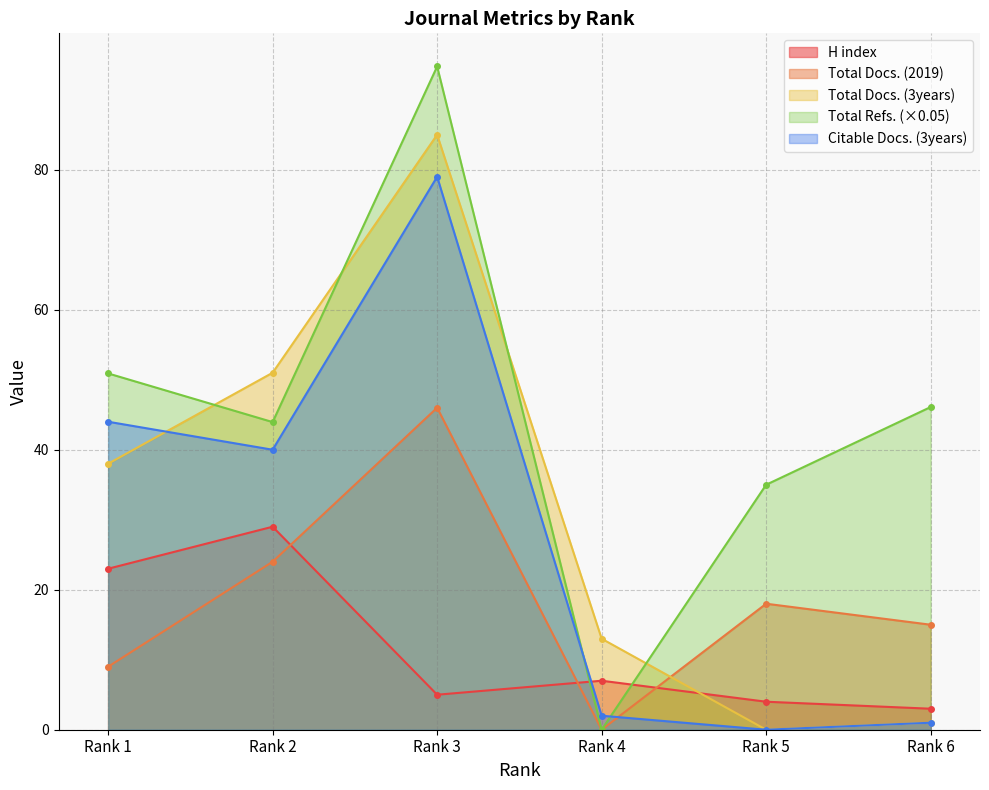

True or false: Total Docs. (2019) has a value of 24.3 at Rank 6.

False